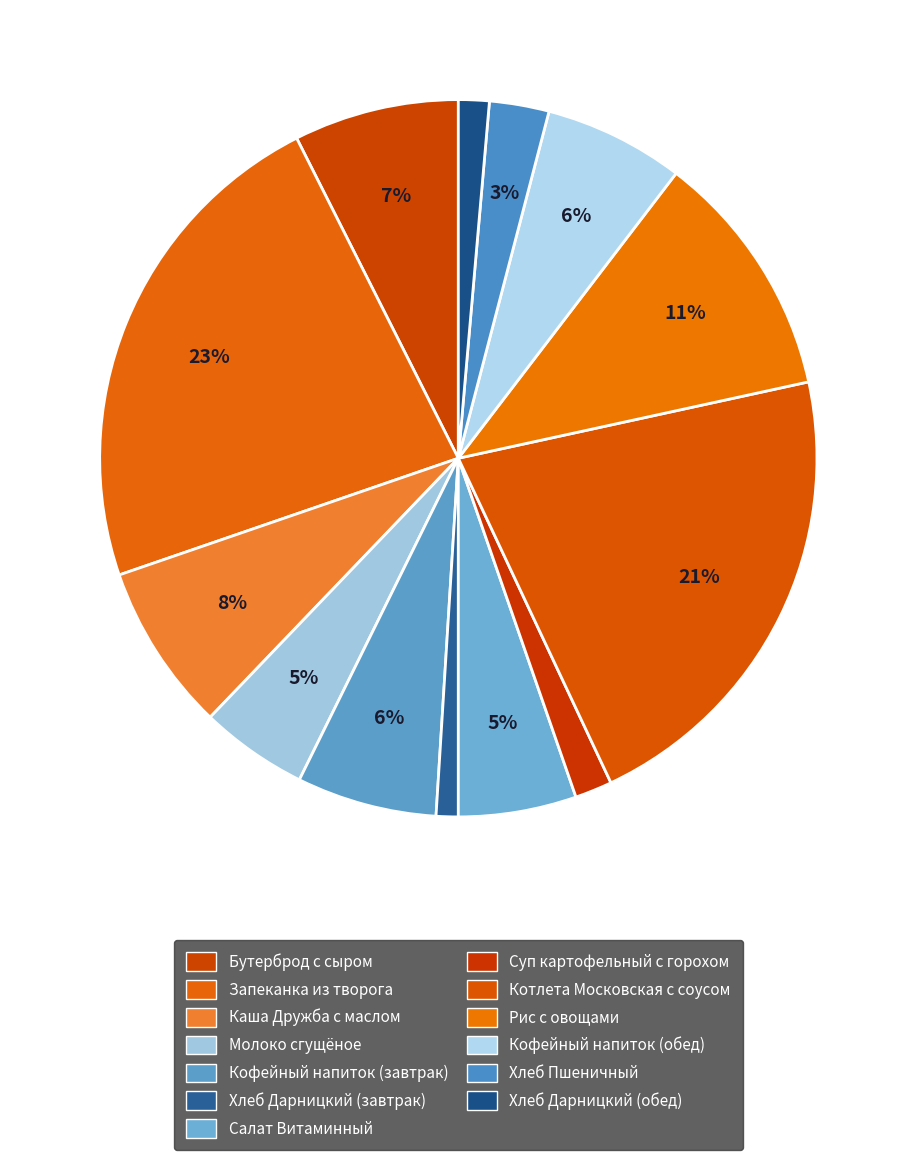

Count the number of slices in the pie.

13